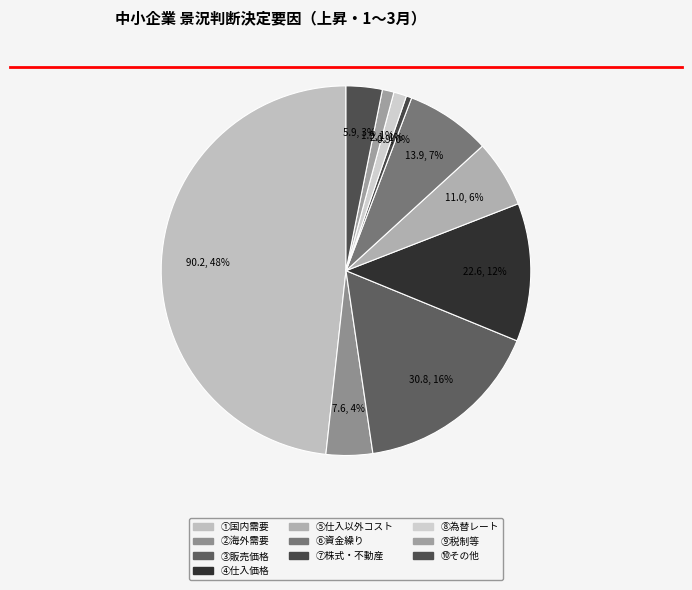

What is the largest slice in the pie chart?

①国内需要（売上）の動向